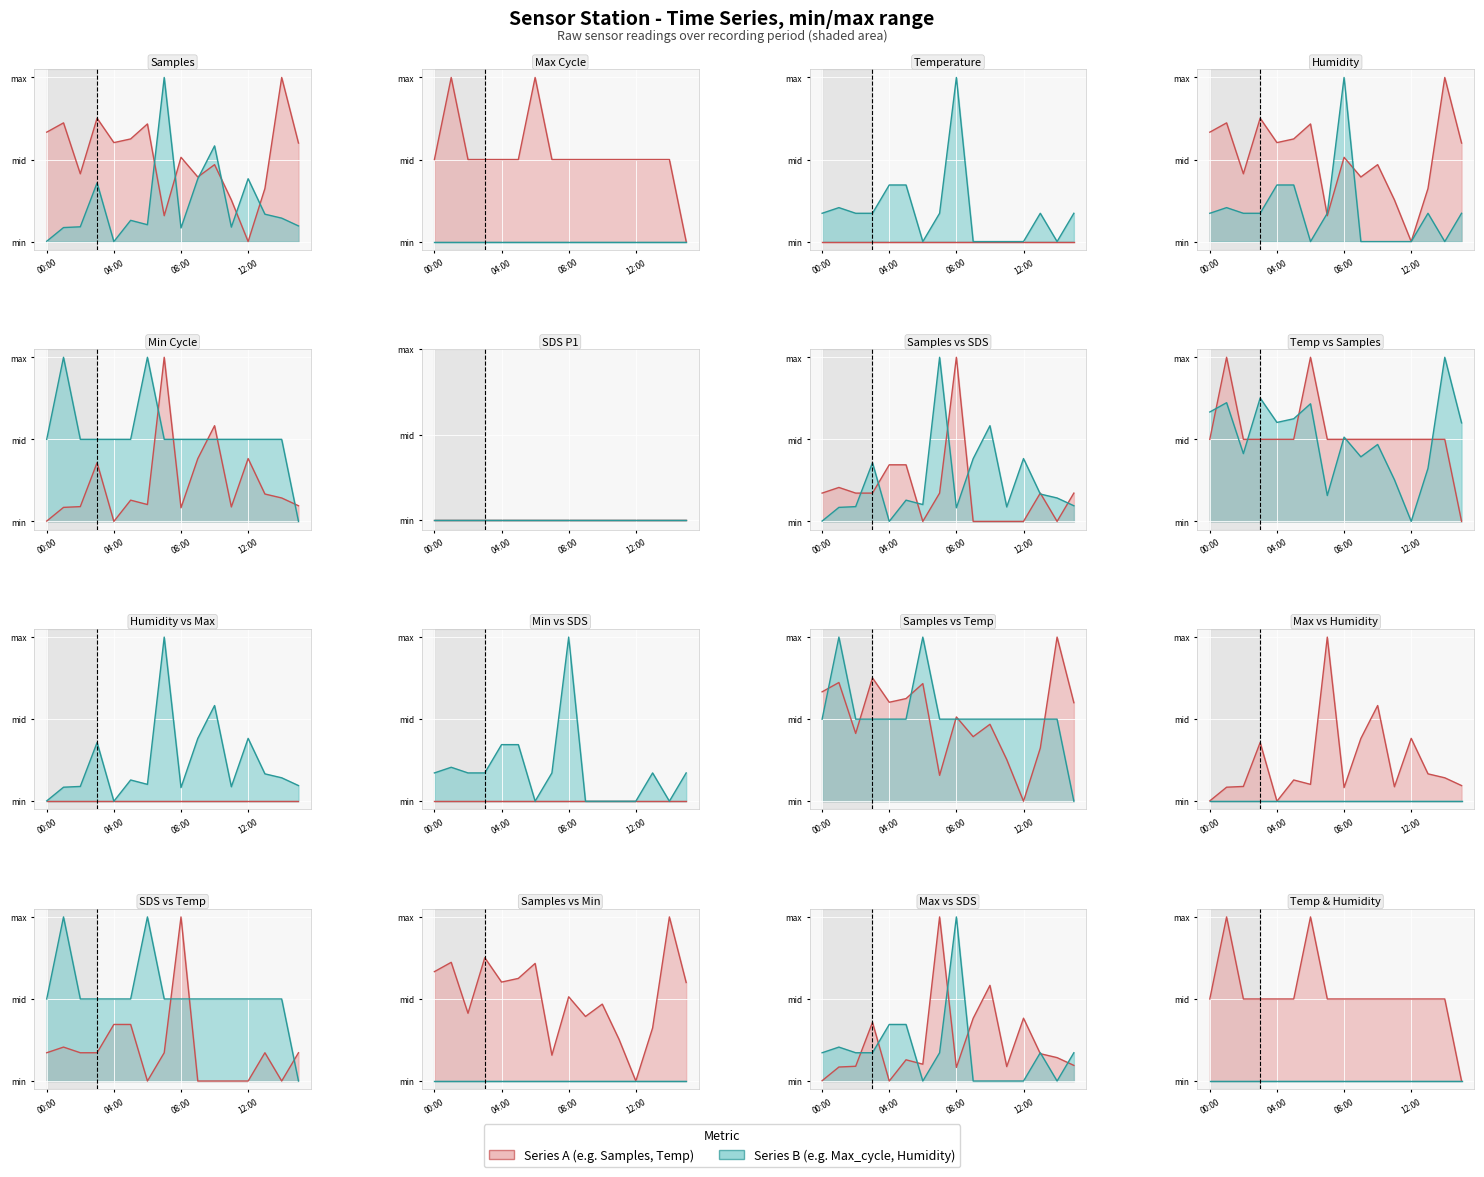

At which label is SDS_P1 closest to 0?

06:00